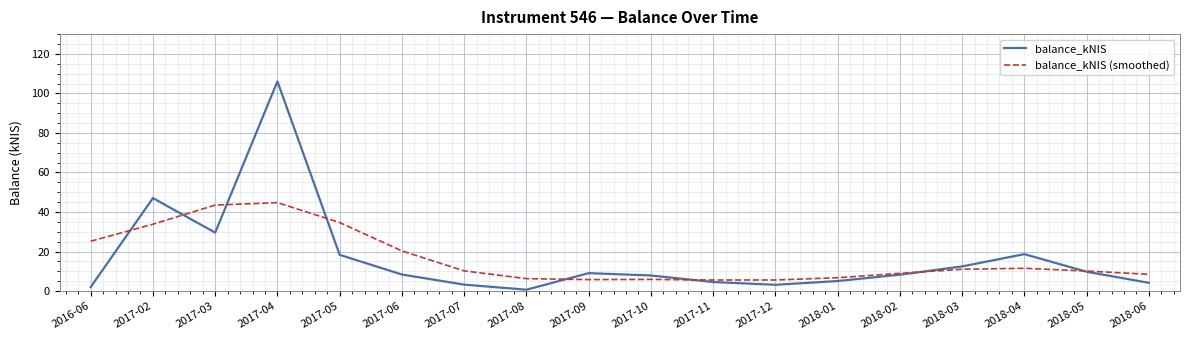

List the series in order of their peak value, highest first.

balance_kNIS, balance_kNIS (smoothed)